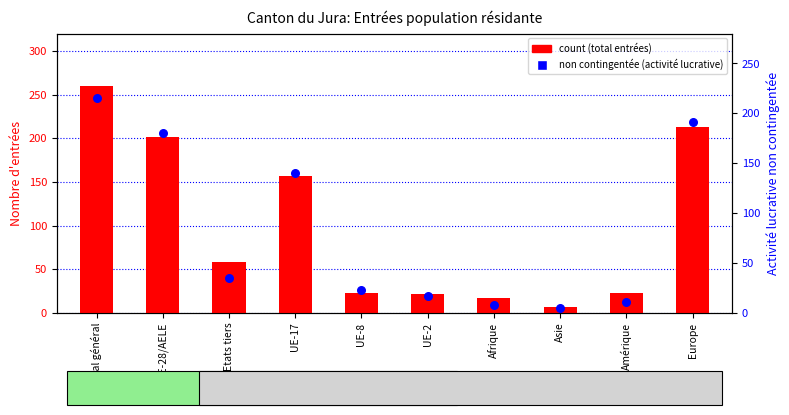

What are all the series names shown in the legend?

count, non contingentée